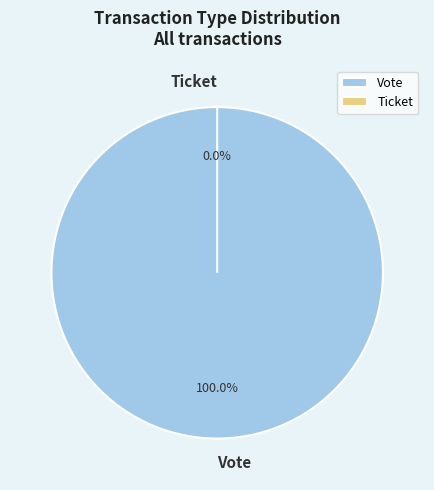

Rank the categories by value from highest to lowest.

Vote, Ticket